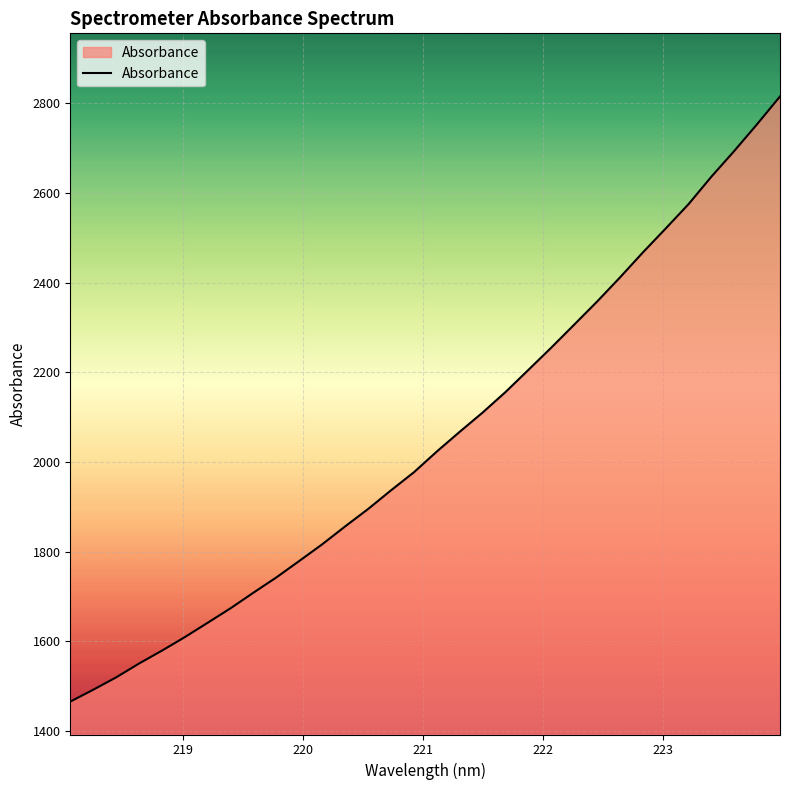

What is the smallest value displayed?

1465.6